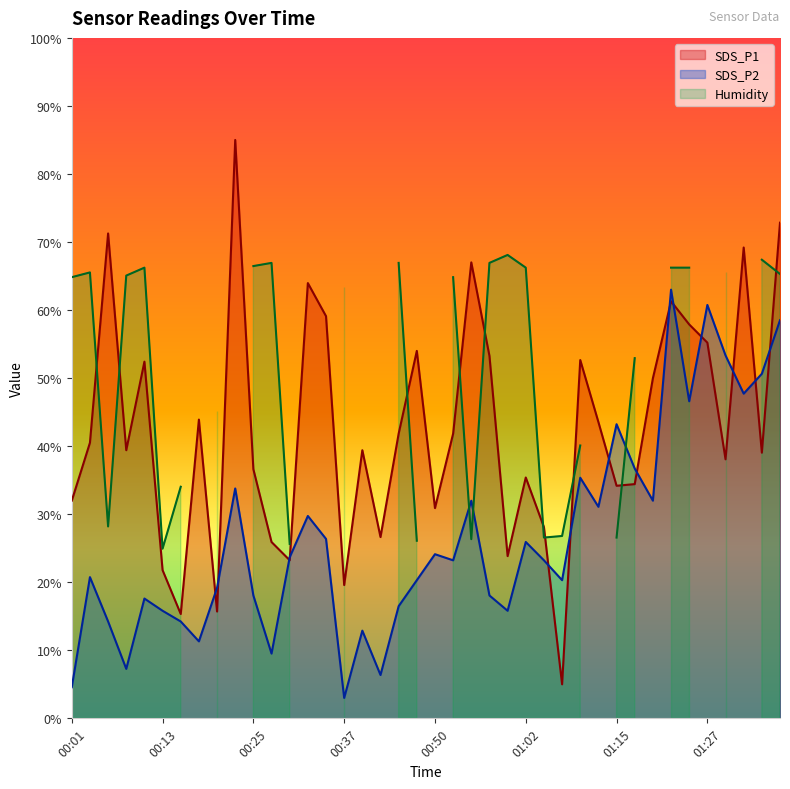

The value of SDS_P1 at 00:25 is 48.2. True or false?

False